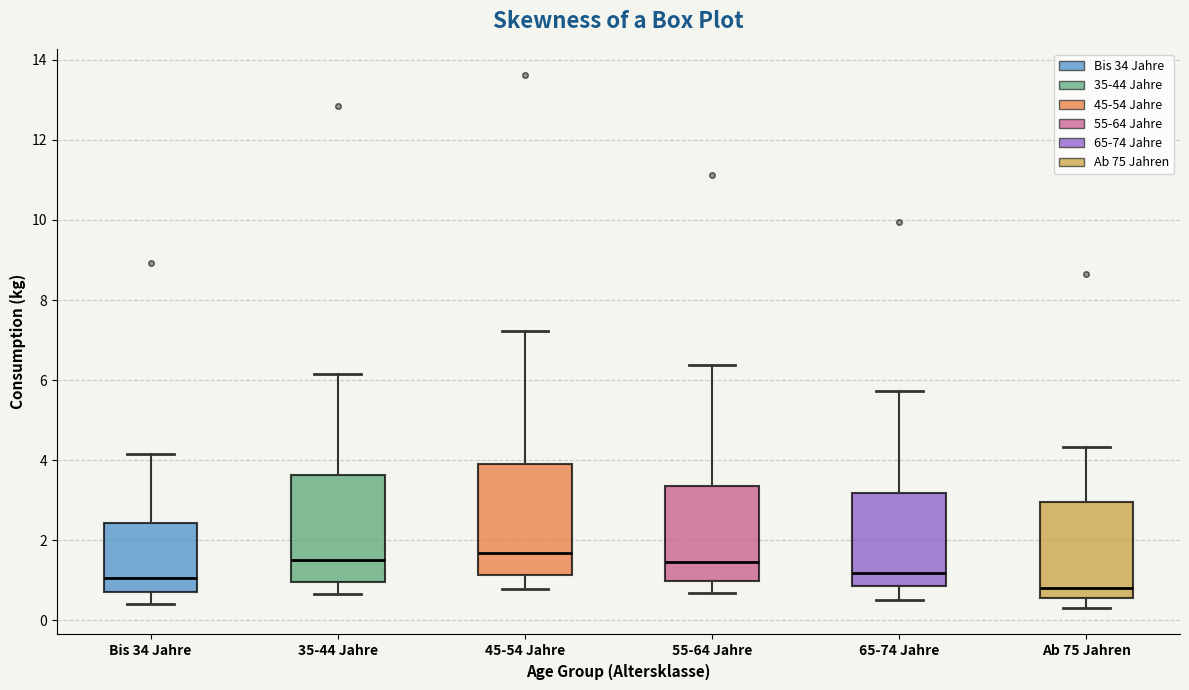

Reading left to right, read every box against the y-axis: the position of its median line, the range the box covers, and the ends of its whiskers. The values are not printed on the chart, so give them approximately, as read against the axis.

Bis 34 Jahre: median 1.0, box 0.8 to 2.4, whiskers 0.4 to 4.2
35-44 Jahre: median 1.6, box 1.0 to 3.6, whiskers 0.6 to 6.2
45-54 Jahre: median 1.6, box 1.2 to 4.0, whiskers 0.8 to 7.2
55-64 Jahre: median 1.4, box 1.0 to 3.4, whiskers 0.6 to 6.4
65-74 Jahre: median 1.2, box 0.8 to 3.2, whiskers 0.6 to 5.8
Ab 75 Jahren: median 0.8, box 0.6 to 3.0, whiskers 0.4 to 4.4